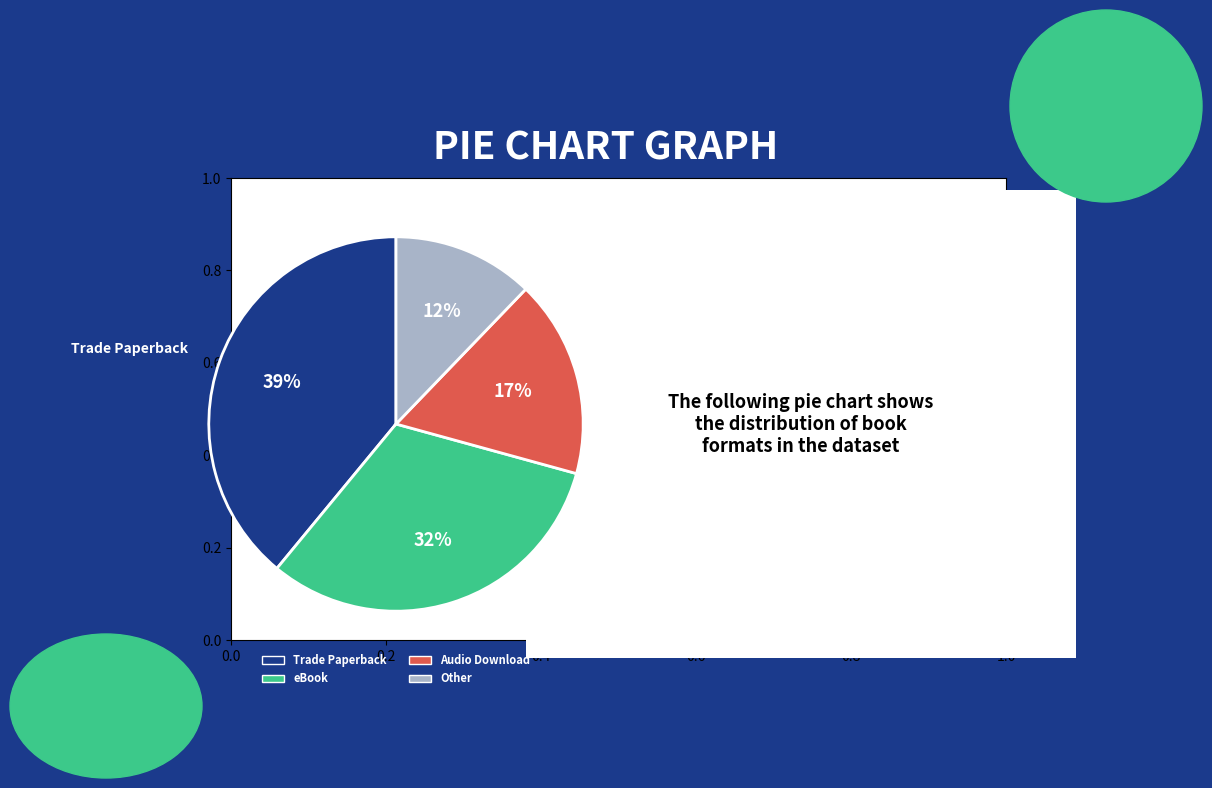

To the nearest percent, what is the difference between the largest and smallest slice percentages?

27%